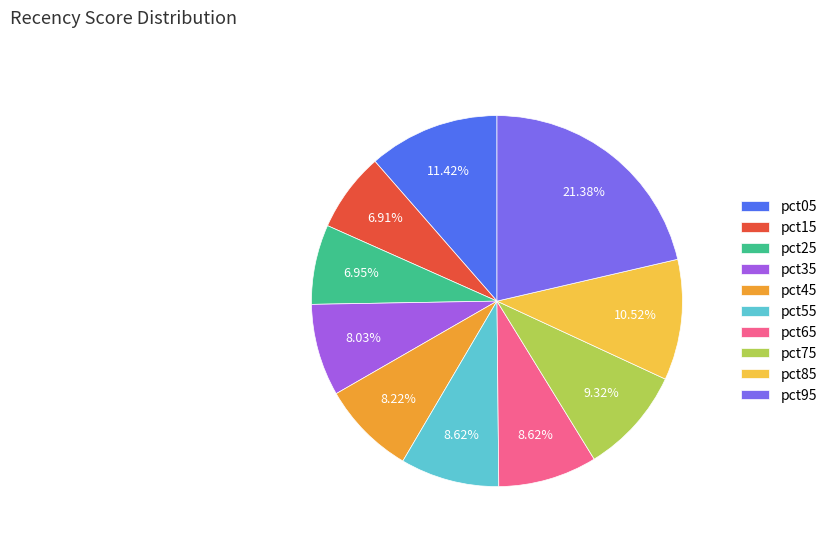

Which category has the biggest portion of the pie?

pct95